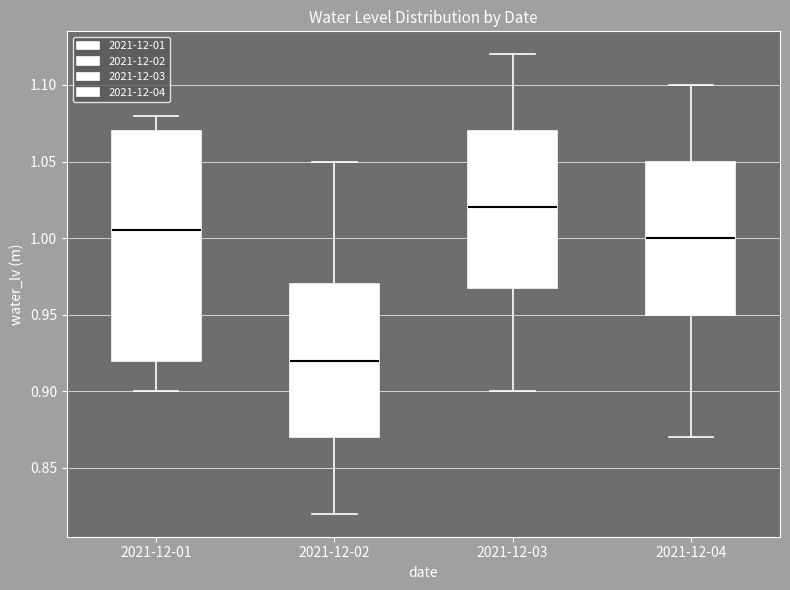

Reading left to right, transcribe this box plot: for each box, give where its median line is, the range the box spans, and where its two whiskers end, as read against the y-axis. The values are not printed on the chart, so give them approximately, as read against the axis.

2021-12-01: median 1.005, box 0.920 to 1.070, whiskers 0.900 to 1.080
2021-12-02: median 0.920, box 0.870 to 0.970, whiskers 0.820 to 1.050
2021-12-03: median 1.020, box 0.970 to 1.070, whiskers 0.900 to 1.120
2021-12-04: median 1.000, box 0.950 to 1.050, whiskers 0.870 to 1.100